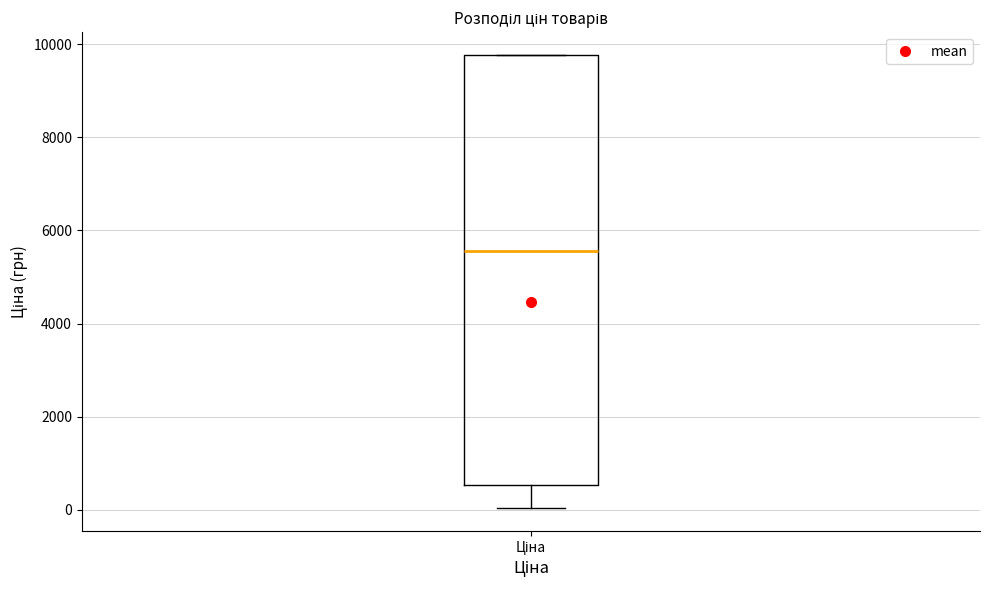

Transcribe this box plot: give where the median line is, the range the box spans, and where the two whiskers end, as read against the y-axis. The values are not printed on the chart, so give them approximately, as read against the axis.

median 5600, box 600 to 9800, whiskers 0 to 9800